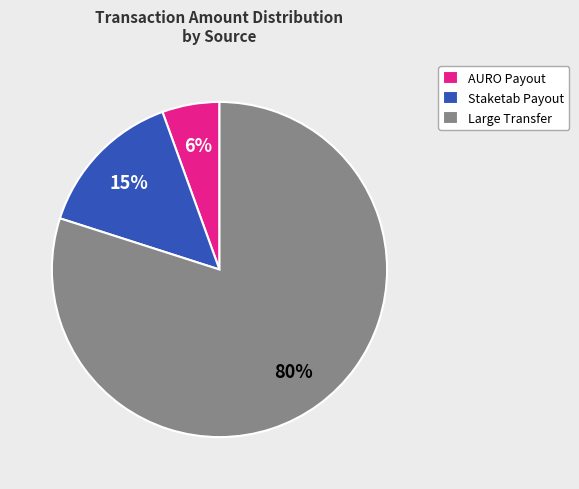

Is the sum of Staketab Payout and Large Transfer greater than half?

Yes